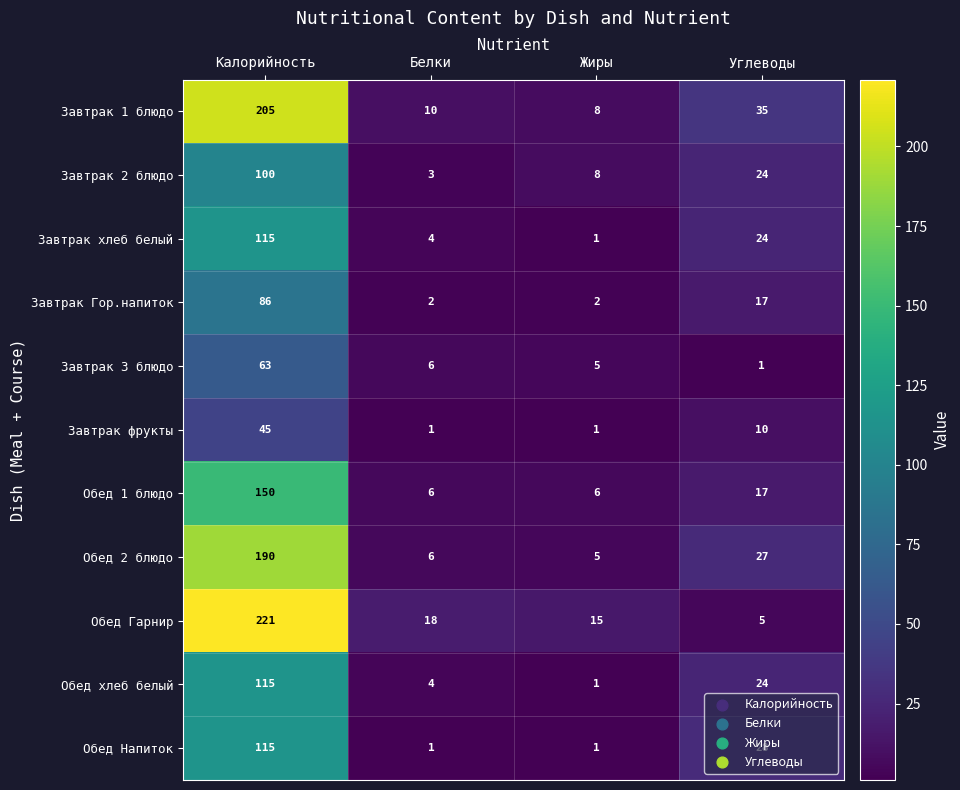

Between Калорийность and Жиры, which series saw the biggest shift?

Обед Гарнир